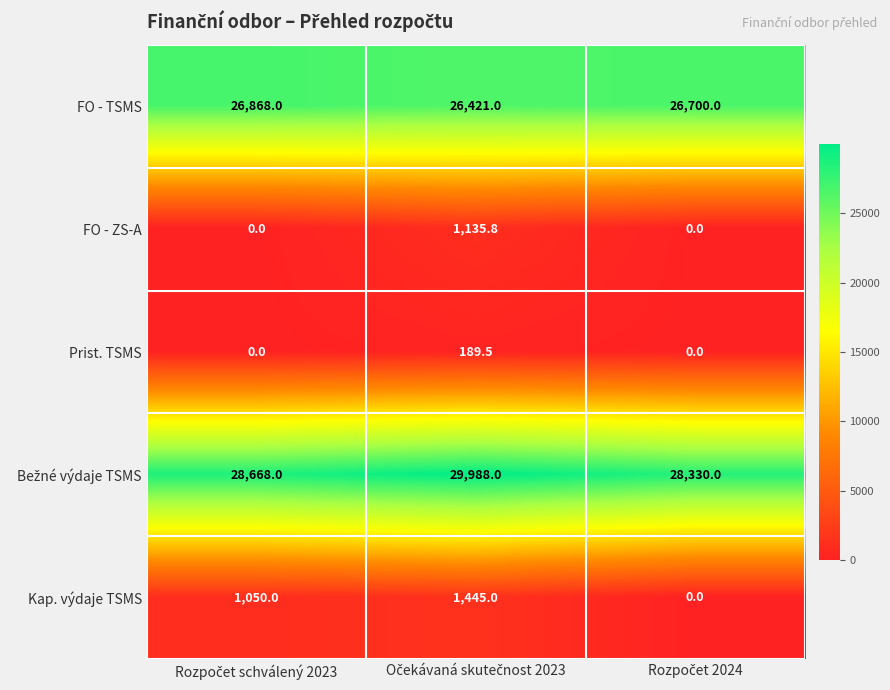

What is the sum of all Kap. výdaje TSMS values?

2495.0